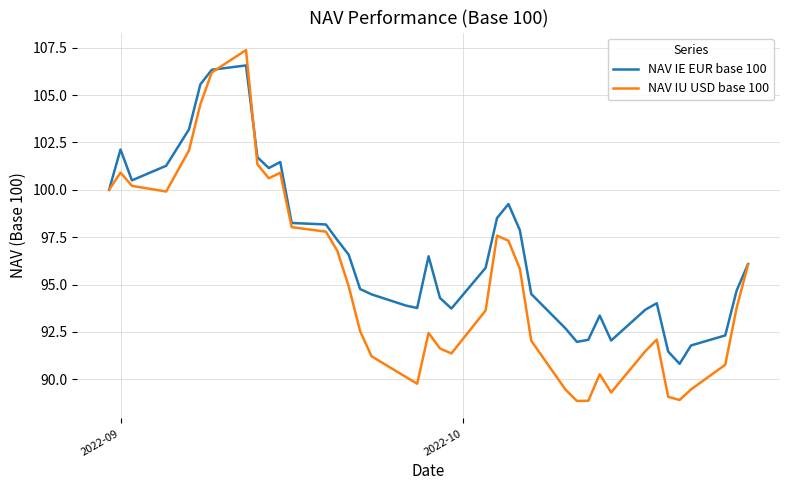

Rank the series by their average value, from lowest to highest.

NAV IU USD base 100, NAV IE EUR base 100